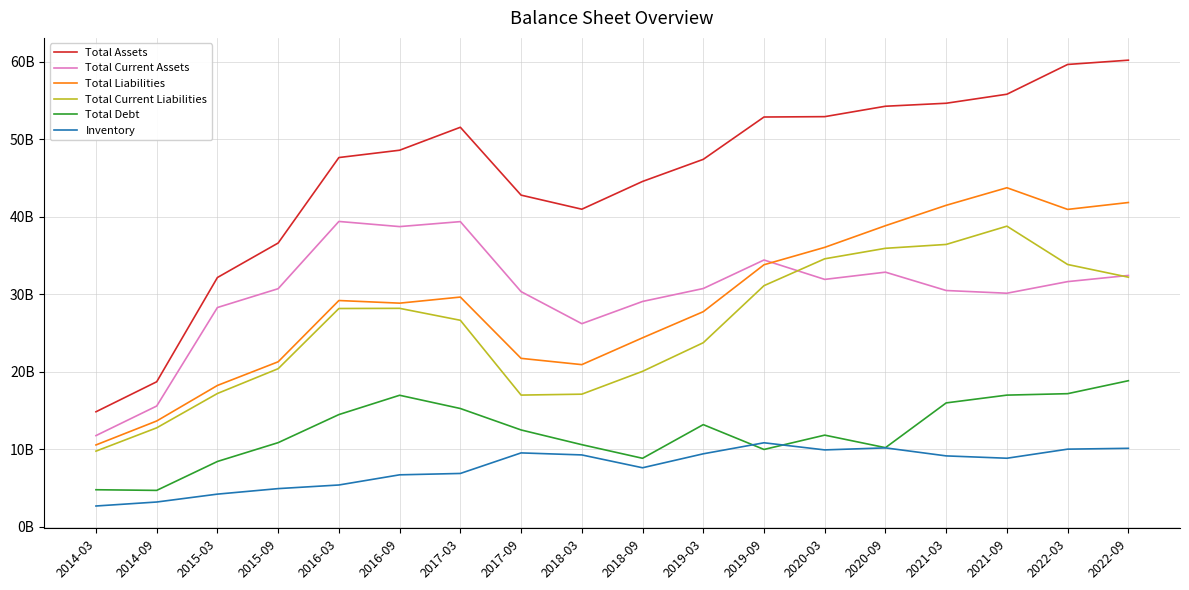

Where is Total Current Assets nearest to the value 25?

2018-03